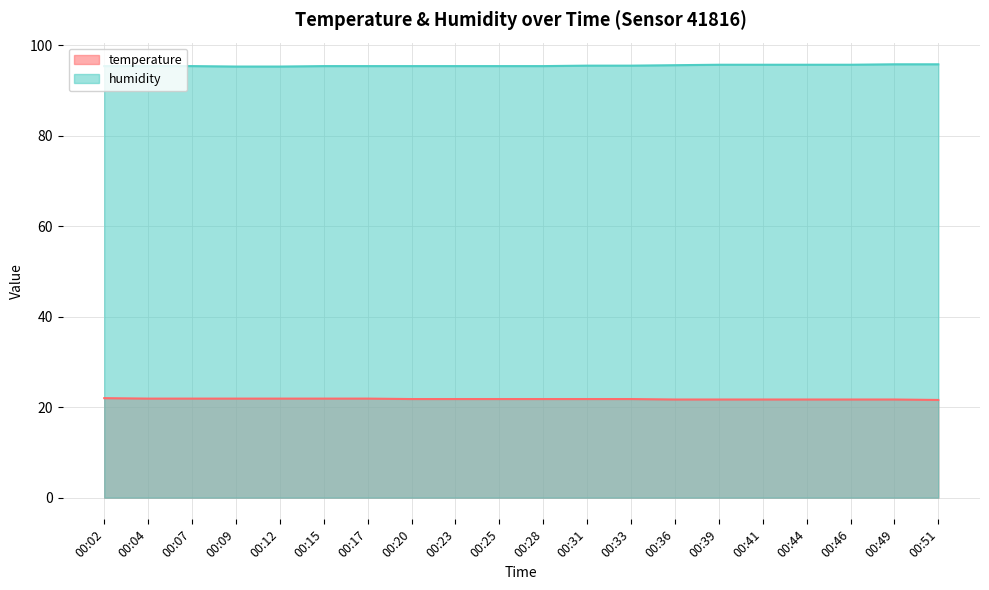

What are all the series names shown in the legend?

temperature, humidity